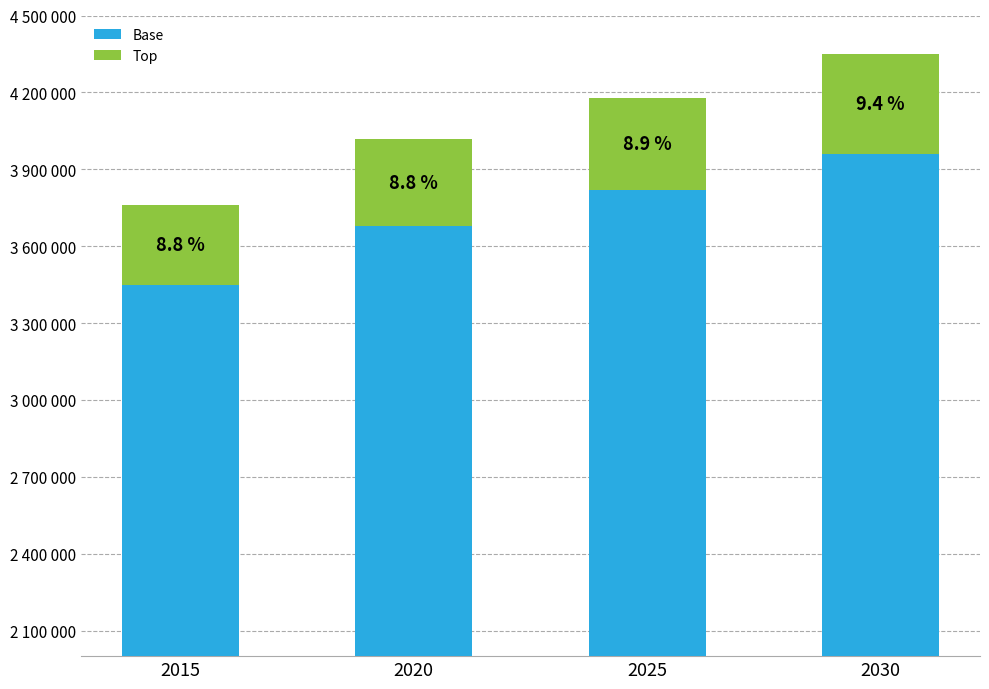

Reading left to right, what are all the values shown in this chart?

Base: 3450000	3680000	3820000	3960000
Top: 310000	340000	360000	390000